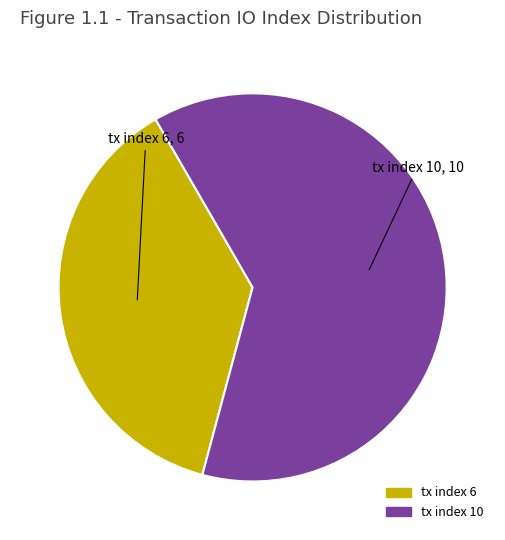

Is it true that tx index 6 is 24% of the pie?

False